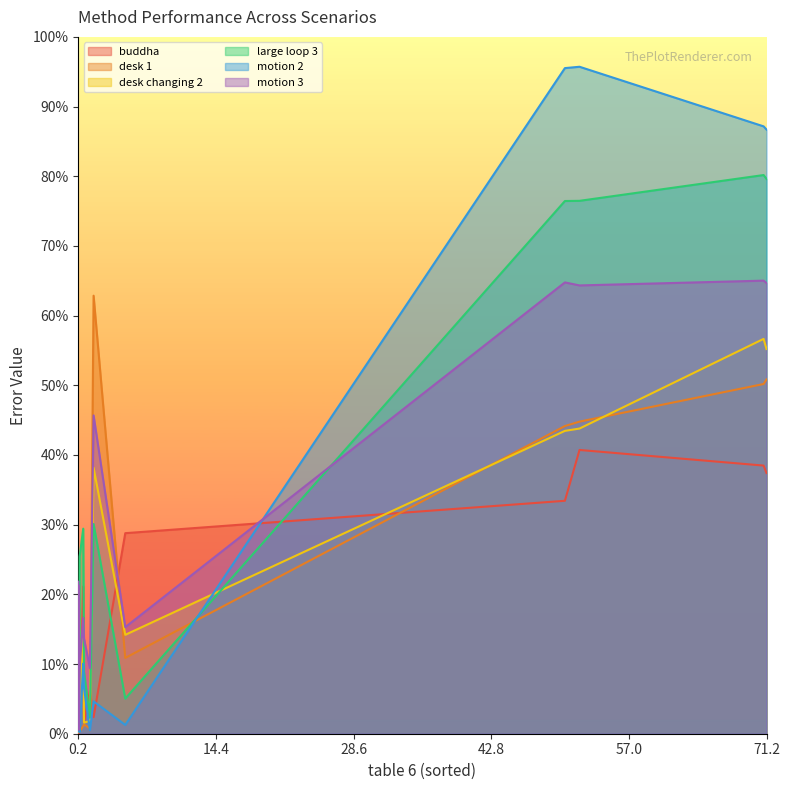

Rank the series by their maximum value, from highest to lowest.

motion 2, large loop 3, motion 3, desk 1, desk changing 2, buddha